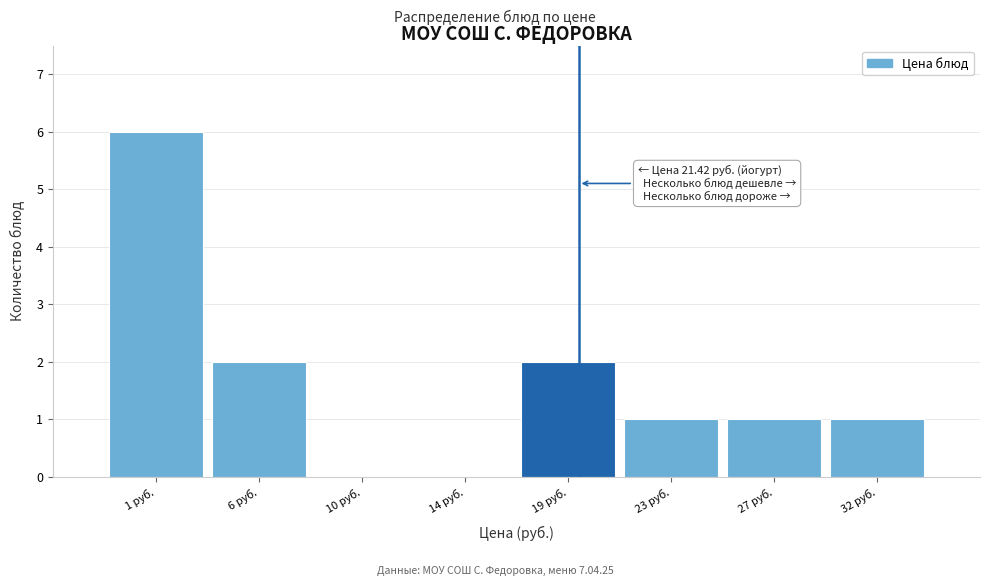

Reading right to left, what are all the values shown in this chart?

32 руб.=1	27 руб.=1	23 руб.=1	19 руб.=2	14 руб.=0	10 руб.=0	6 руб.=2	1 руб.=6